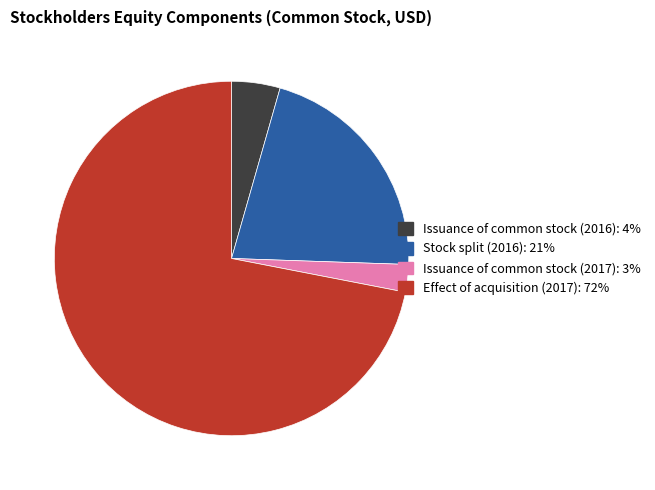

Rank the categories by value from highest to lowest.

Effect of acquisition (2017), Stock split (2016), Issuance of common stock (2016), Issuance of common stock (2017)